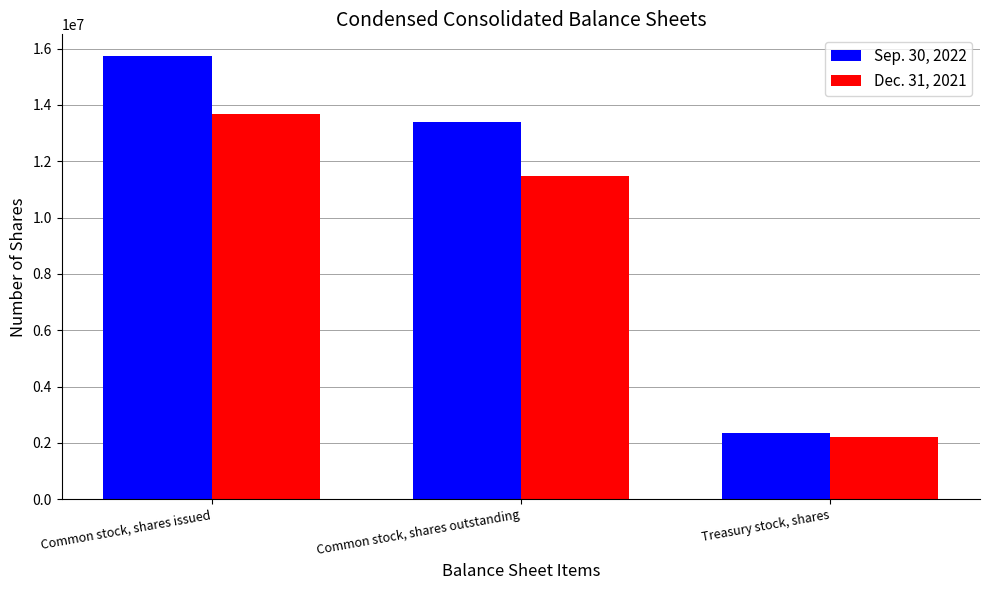

What is the total value across all series at Common stock, shares issued?

29413977